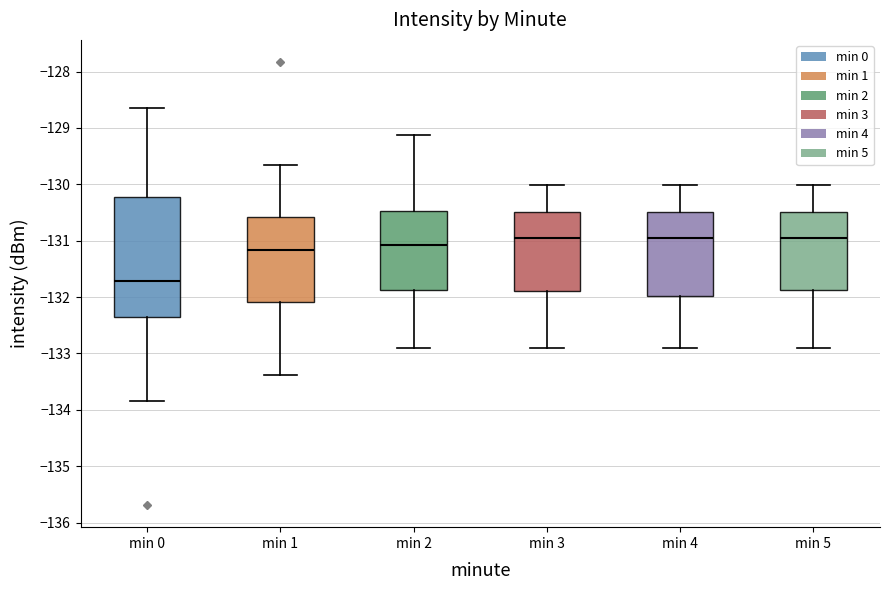

Reading left to right, transcribe this box plot: for each box, give where its median line is, the range the box spans, and where its two whiskers end, as read against the y-axis. The values are not printed on the chart, so give them approximately, as read against the axis.

min 0: median -131.7, box -132.3 to -130.2, whiskers -133.8 to -128.7
min 1: median -131.2, box -132.1 to -130.6, whiskers -133.4 to -129.7
min 2: median -131.1, box -131.9 to -130.5, whiskers -132.9 to -129.1
min 3: median -131.0, box -131.9 to -130.5, whiskers -132.9 to -130.0
min 4: median -131.0, box -132.0 to -130.5, whiskers -132.9 to -130.0
min 5: median -131.0, box -131.9 to -130.5, whiskers -132.9 to -130.0